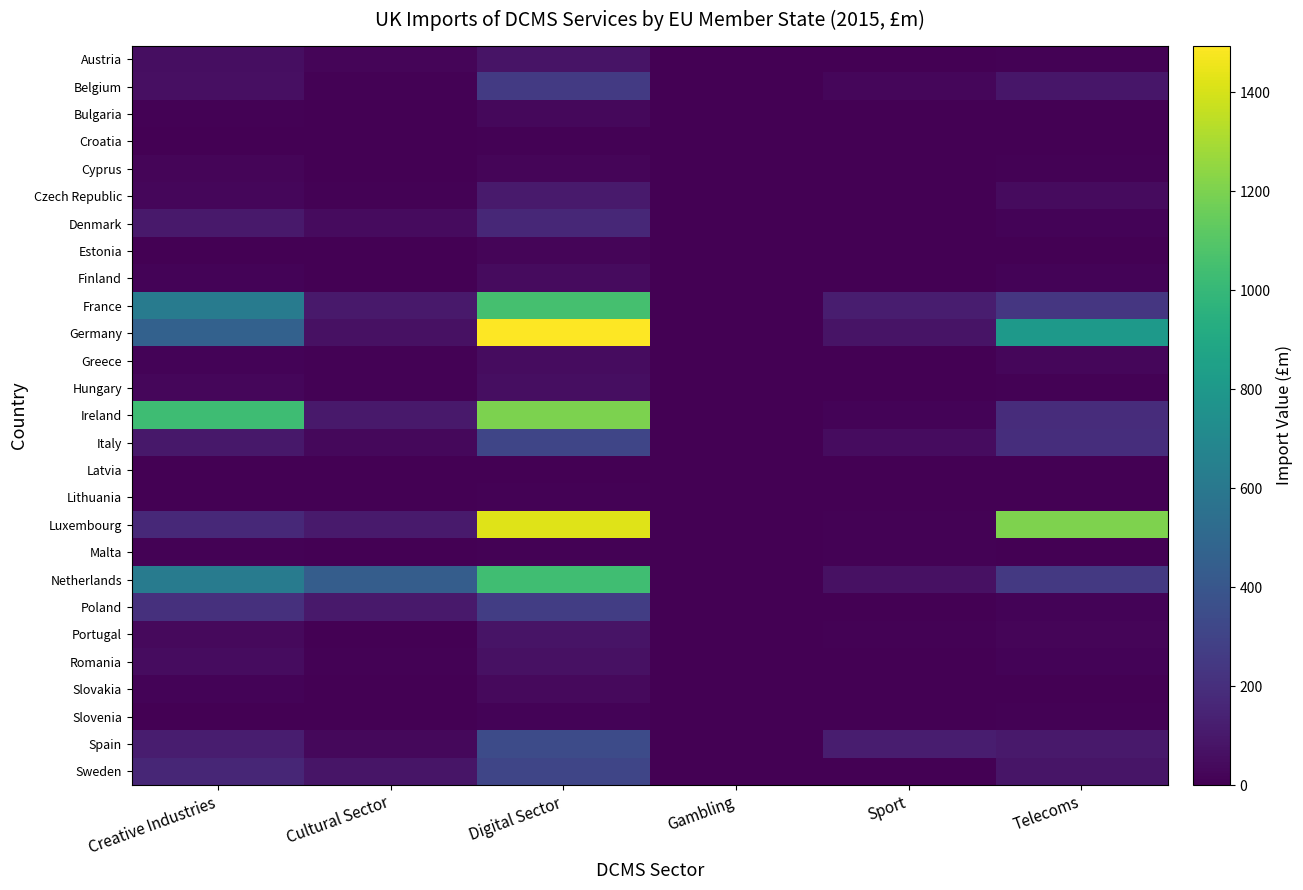

At which category is the sum across all series the highest?

Digital Sector